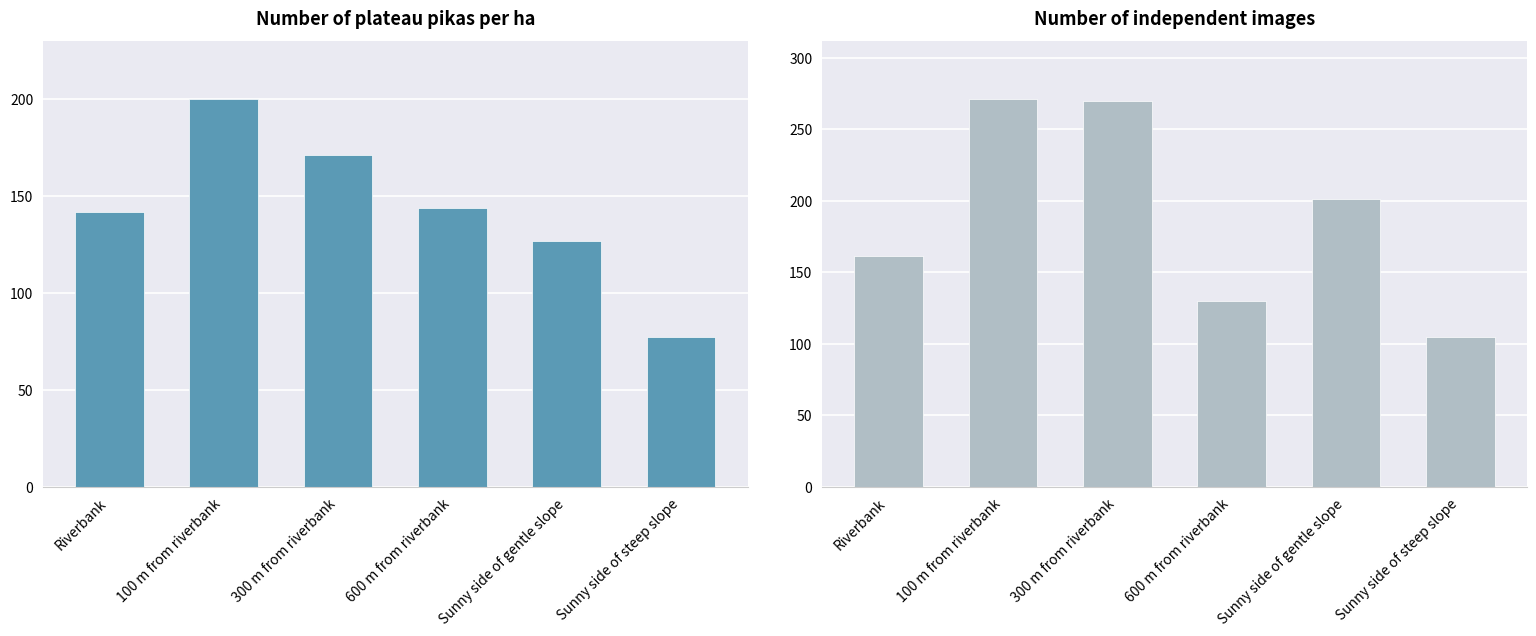

Are the bars grouped side by side (vs. stacked)?

Yes